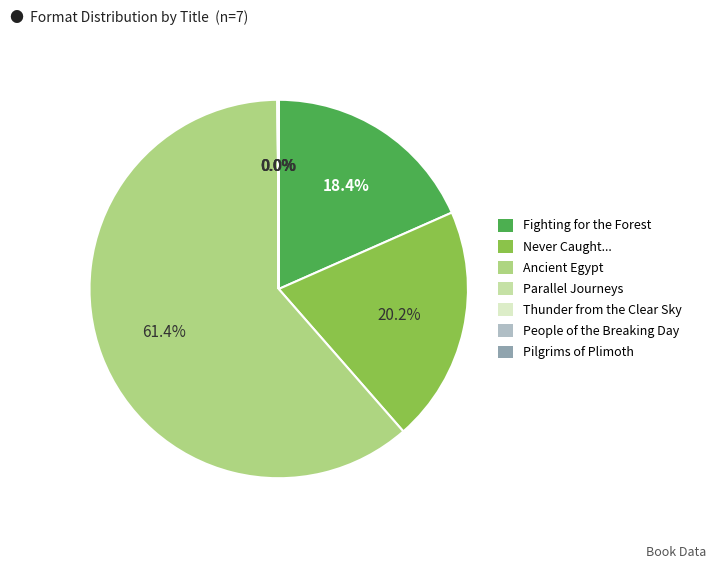

Is there any slice that represents more than half of the pie?

Yes